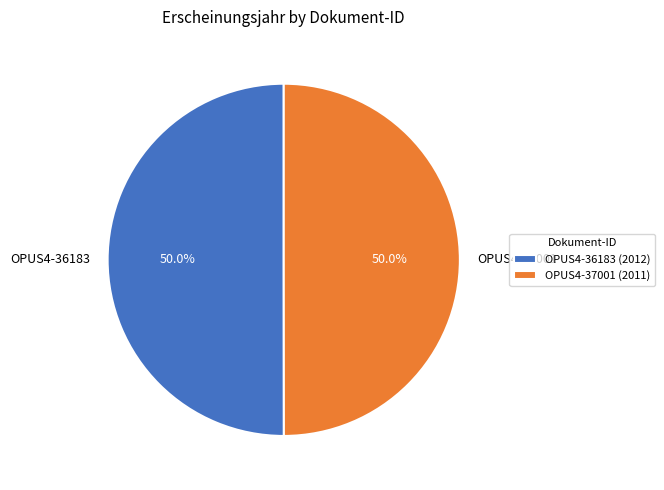

What is the ratio of the value at OPUS4-36183 to the value at OPUS4-37001?

1.0